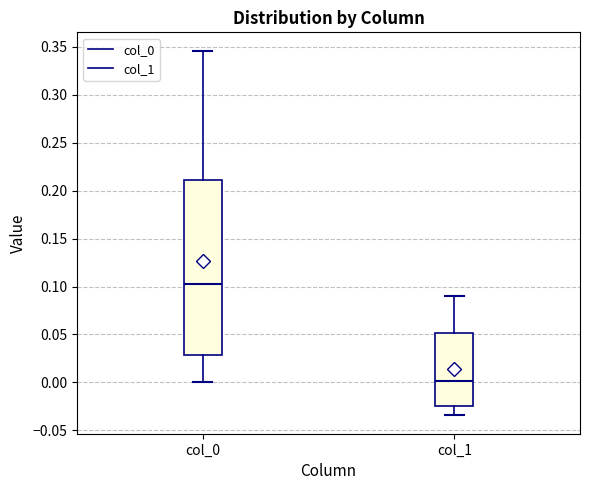

Which box is the tallest, from its lower edge to its upper edge?

col_0